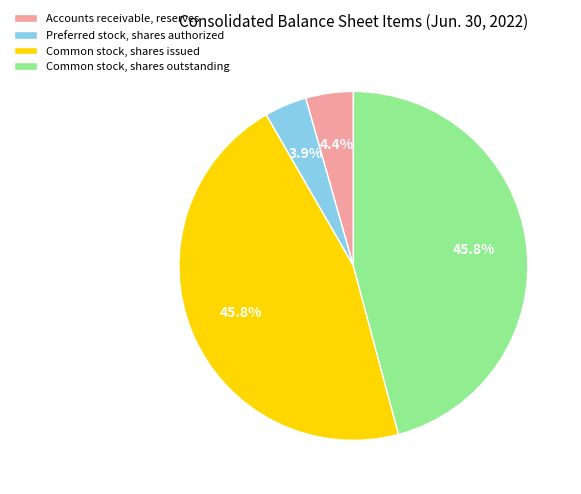

How many segments does this pie chart have?

4